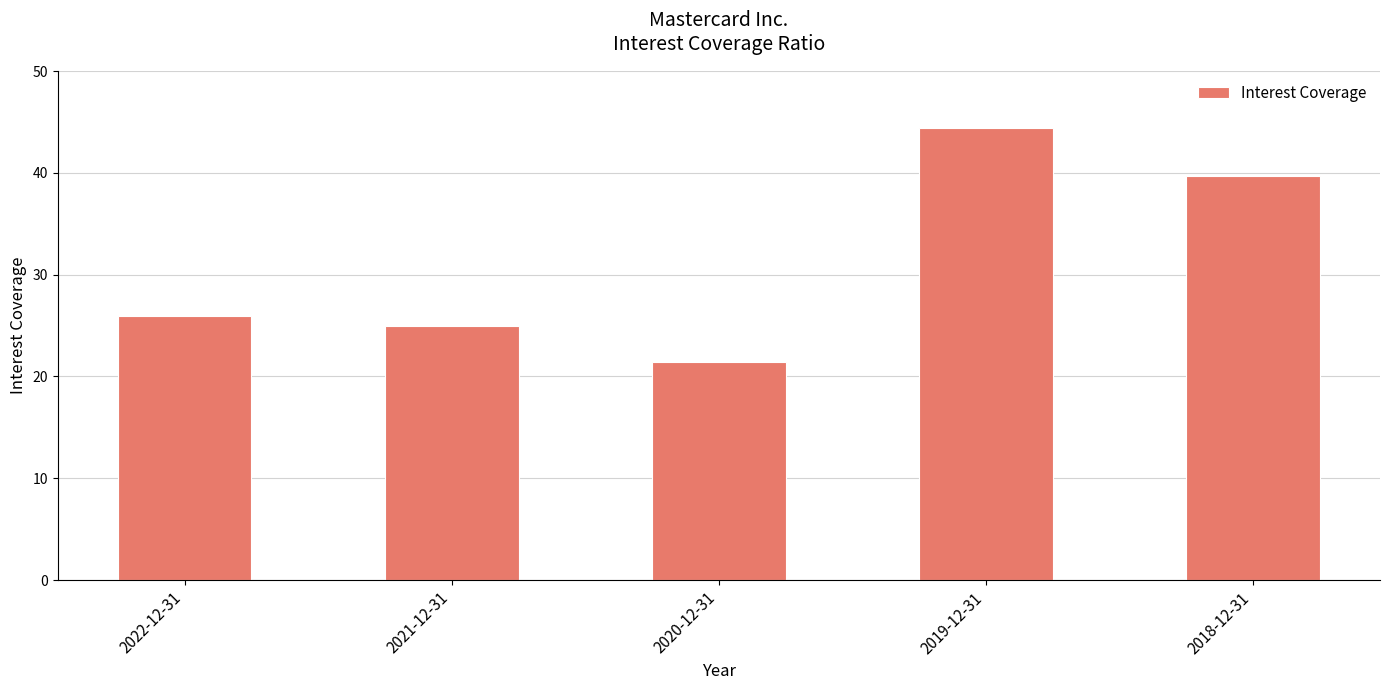

True or false: the data shows 25.9 at 2022-12-31.

True